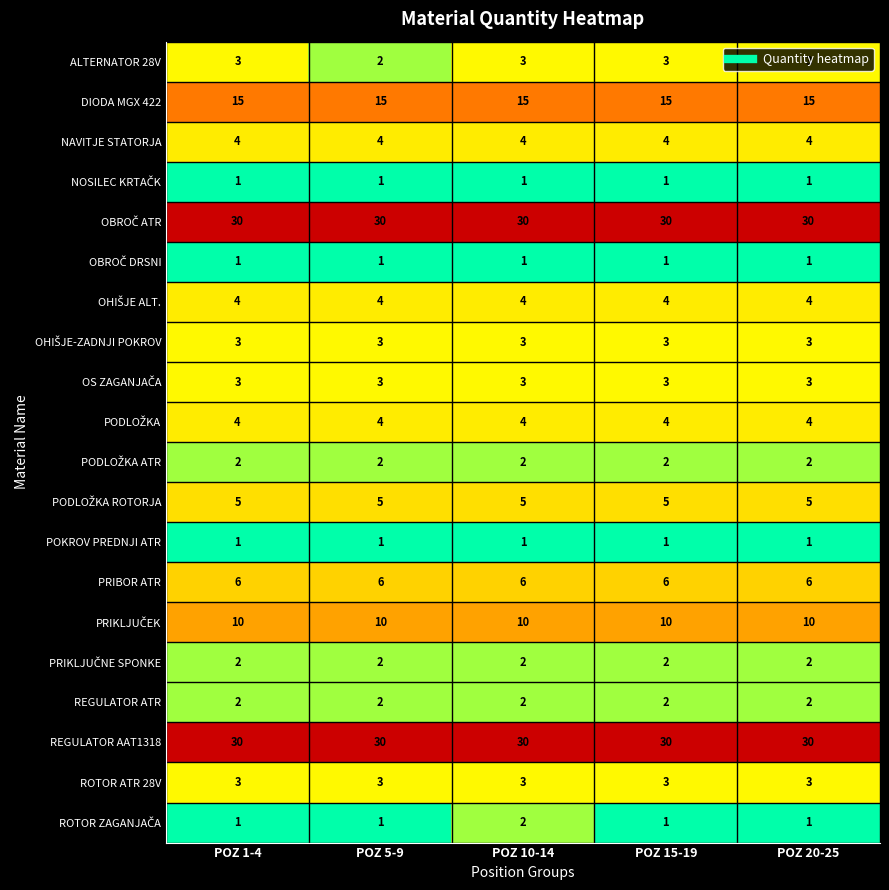

Is it true that ROTOR ATR 28V equals 3 at POZ 1-4?

True